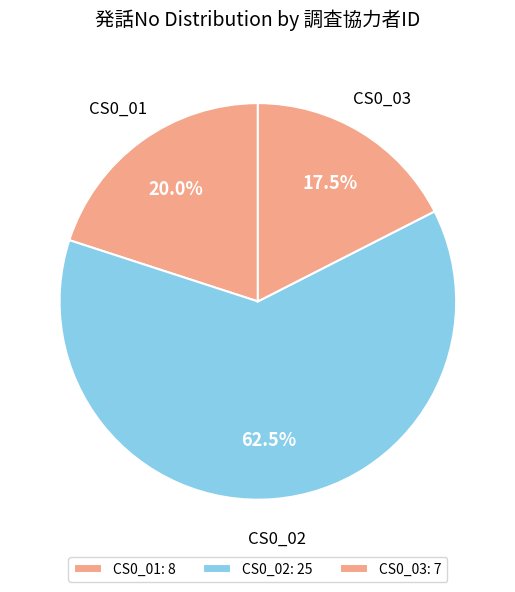

True or false: CS0_03 accounts for 27% of the total.

False